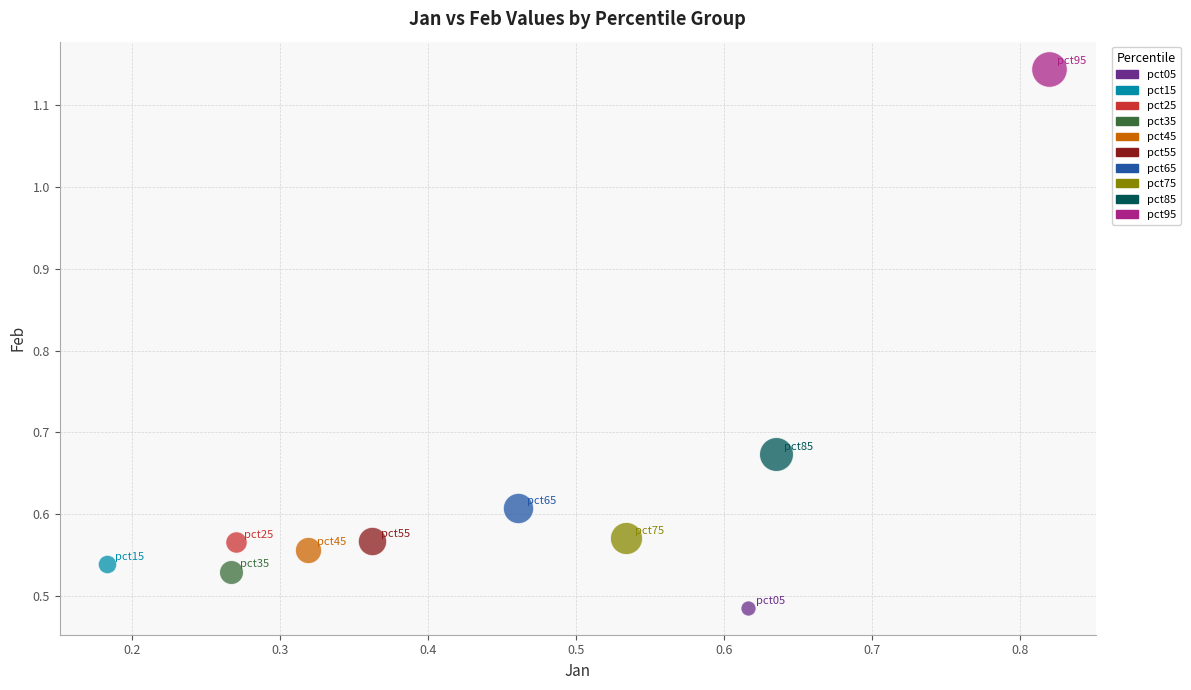

Which series reaches the maximum Y coordinate?

pct95